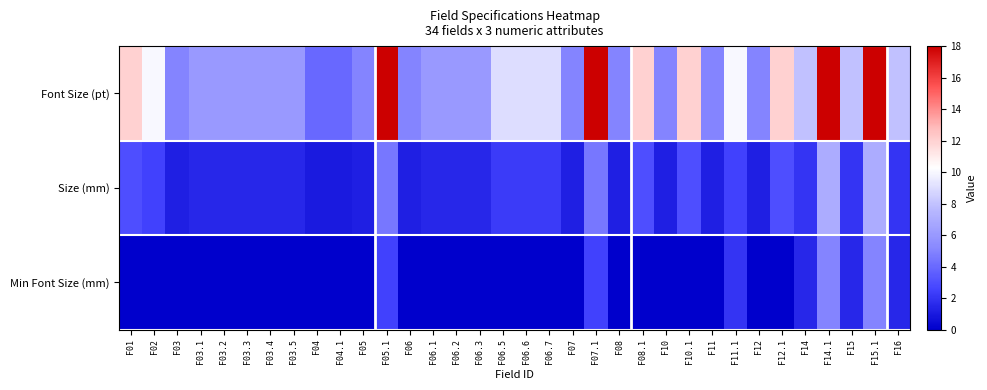

Which label corresponds to the smallest value in the chart?

F01